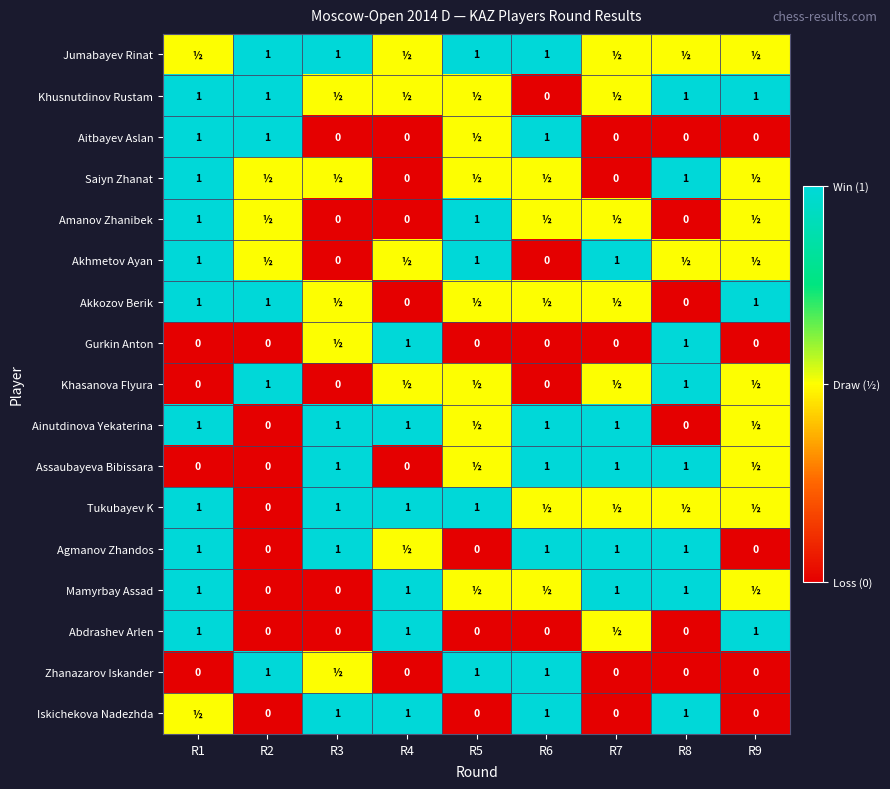

Is the value of Tukubayev K at R4 greater than the value of Iskichekova Nadezhda at R9?

Yes